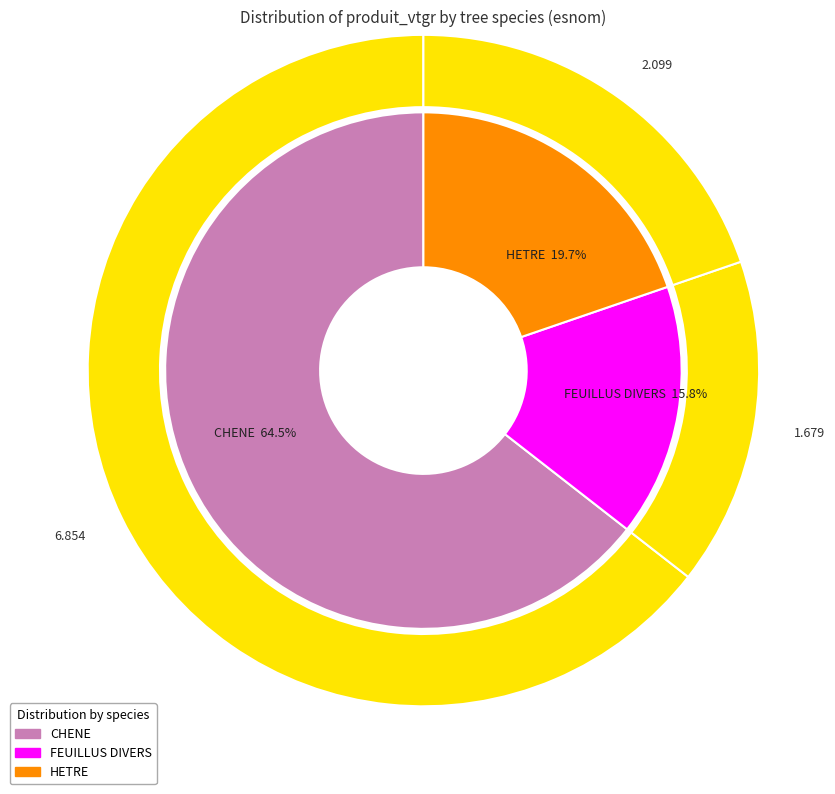

Rank the categories by value from lowest to highest.

FEUILLUS DIVERS, HETRE, CHENE